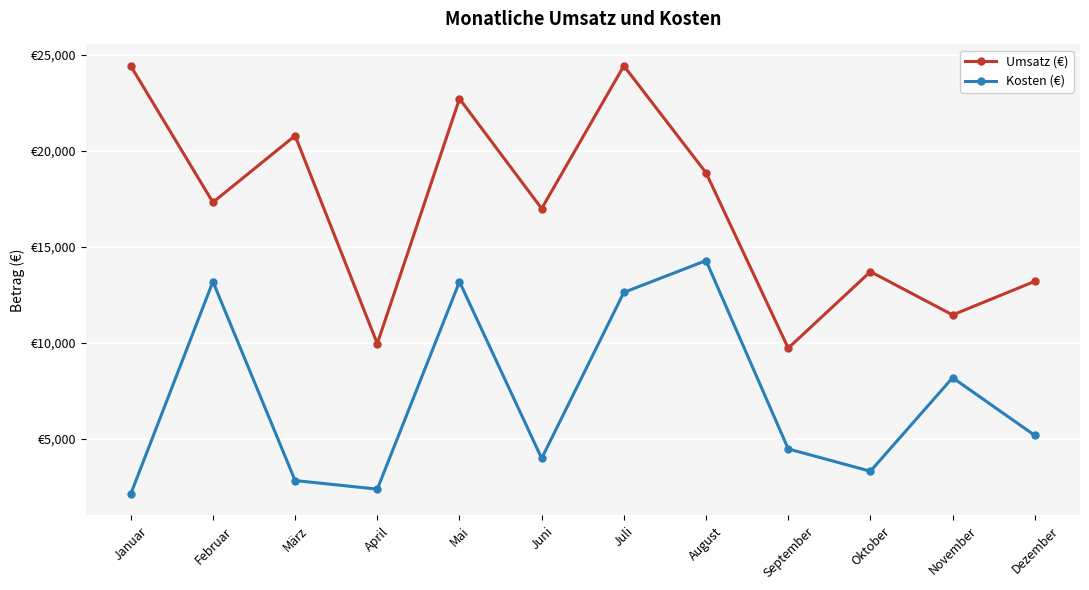

What position from the right is September?

4